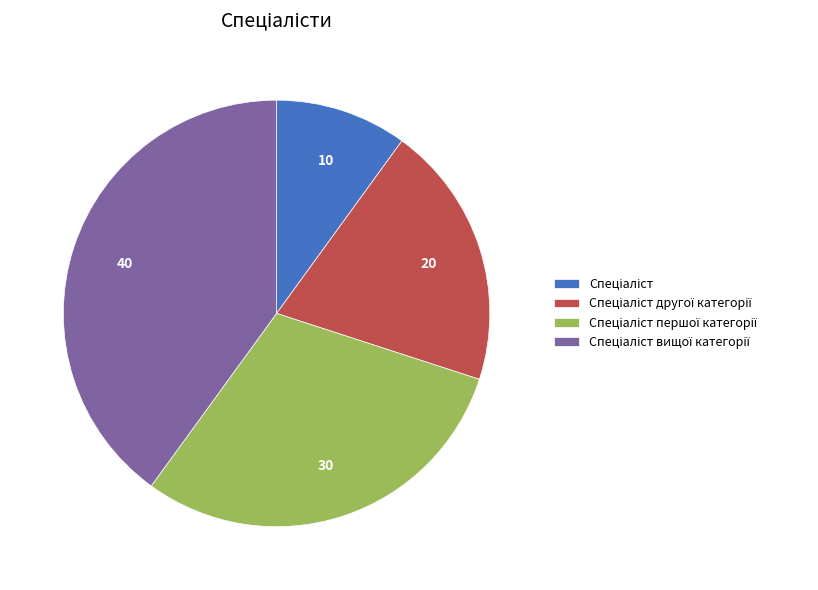

Does any single category account for the majority?

No